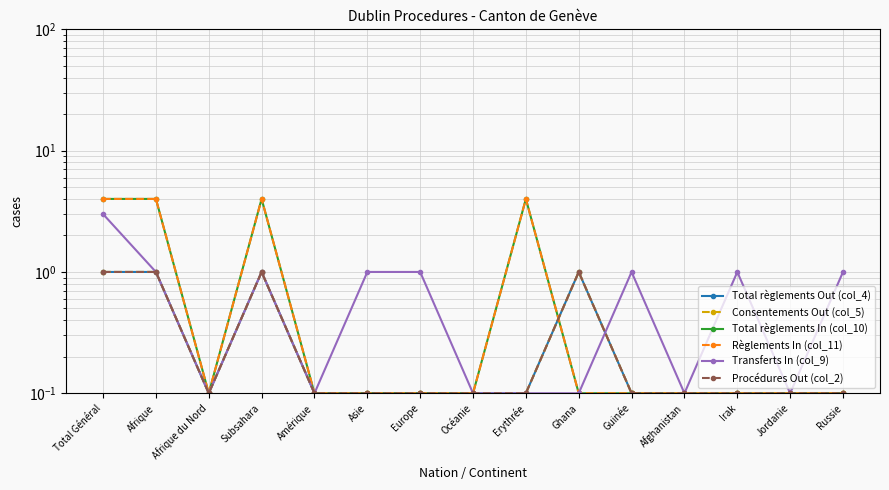

True or false: Règlements In (col_11) has more than 0 points higher than both neighbors.

True